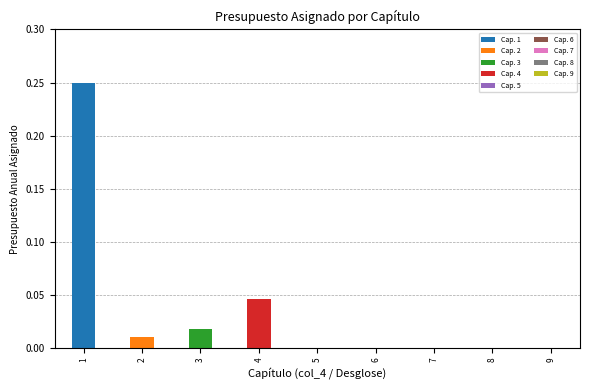

Rank the categories by value from lowest to highest.

5, 6, 8, 9, 7, 2, 3, 4, 1